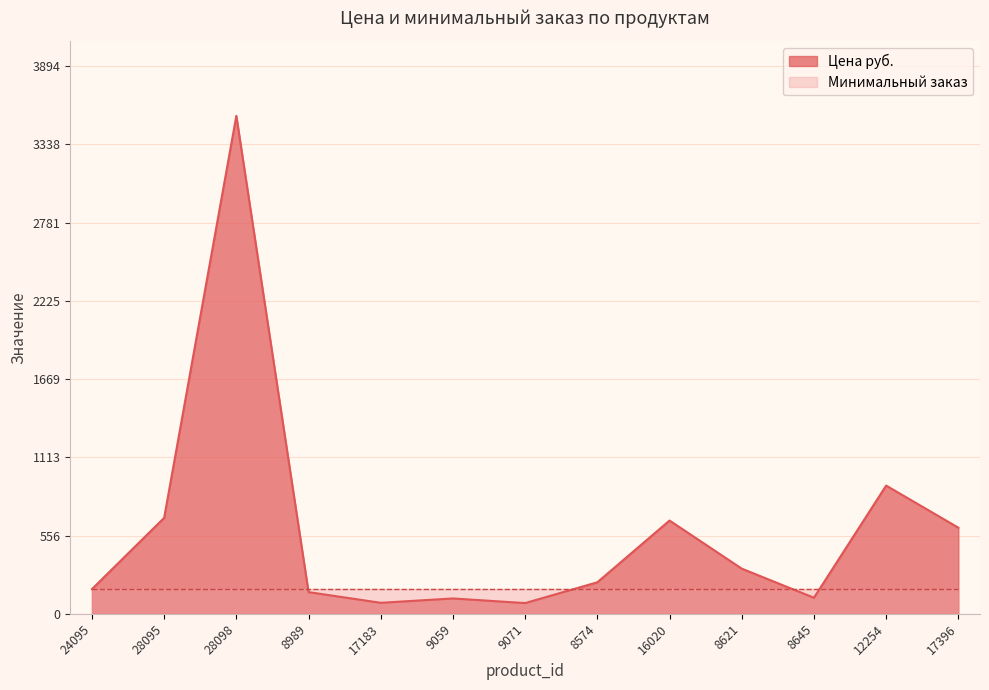

At which category does the data reach its first local valley?

17183